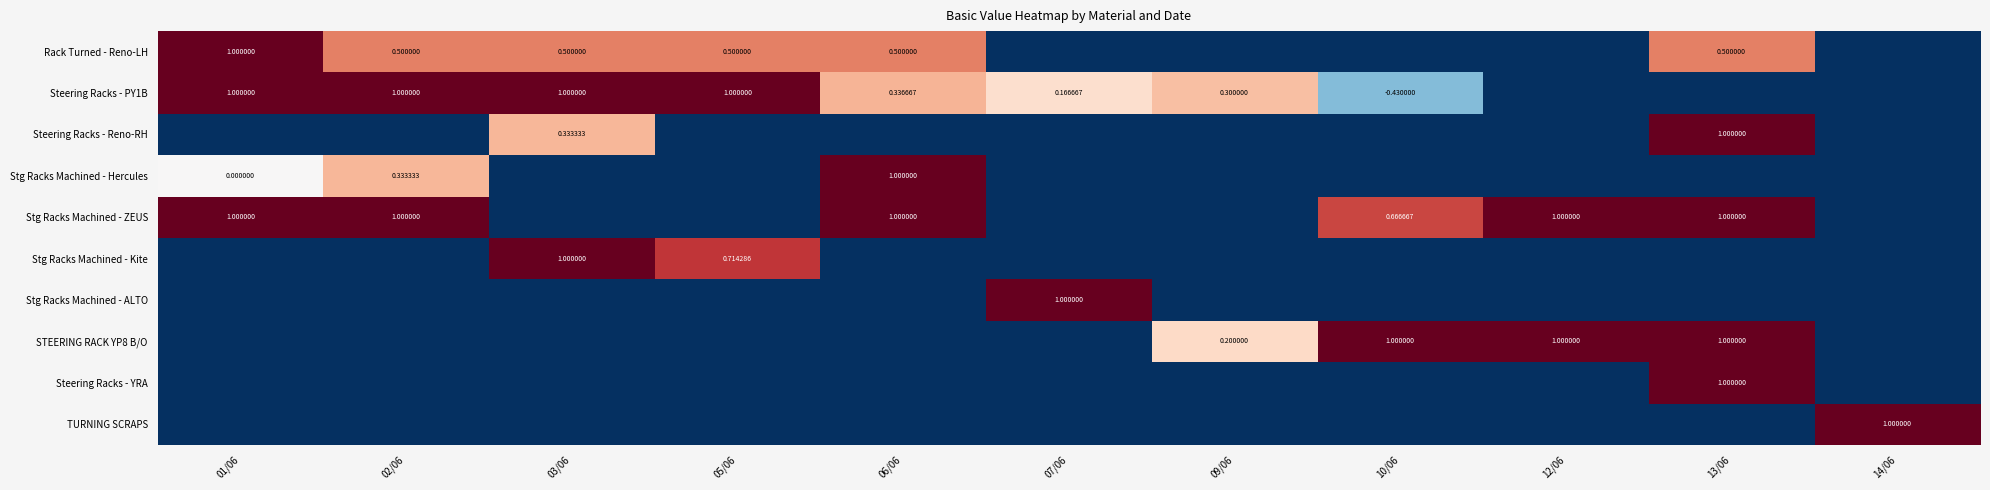

True or false: Rack Turned - Reno-LH has a value of 0.3 at 13/06.

False